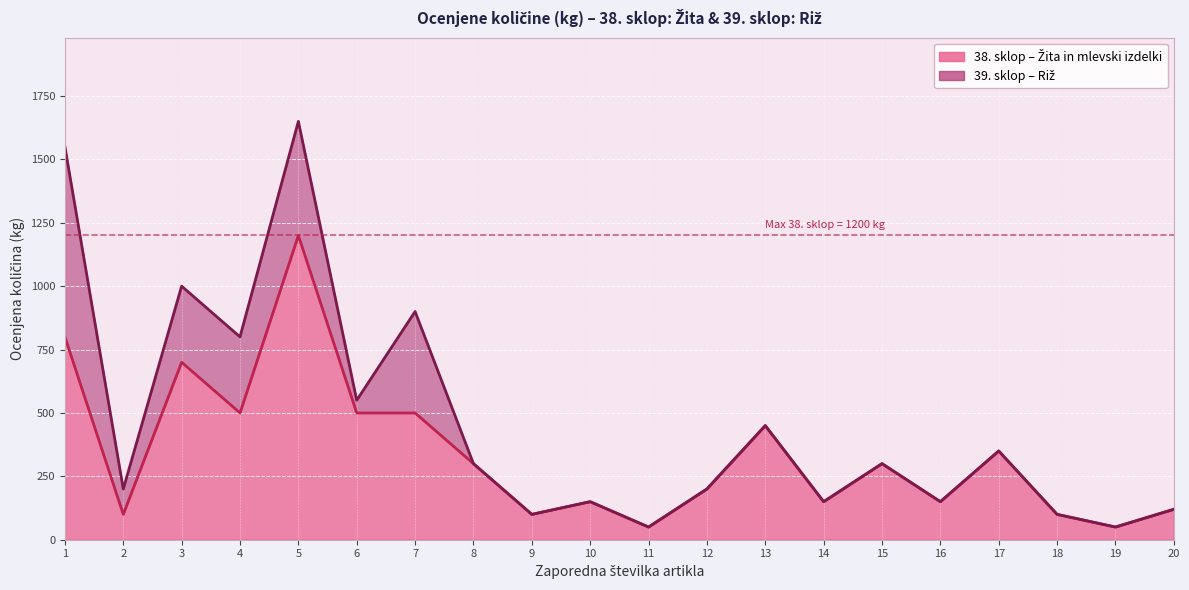

List the labels in order of value, largest first.

5, 1, 3, 4, 6, 7, 13, 17, 8, 15, 12, 10, 14, 16, 20, 2, 9, 18, 11, 19